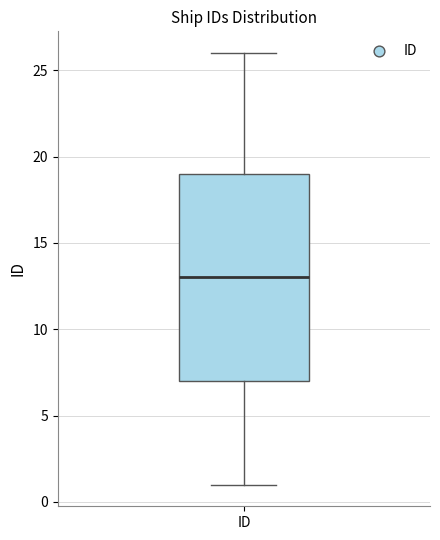

Transcribe this box plot: give where the median line is, the range the box spans, and where the two whiskers end, as read against the y-axis. The values are not printed on the chart, so give them approximately, as read against the axis.

median 13, box 7 to 19, whiskers 1 to 26